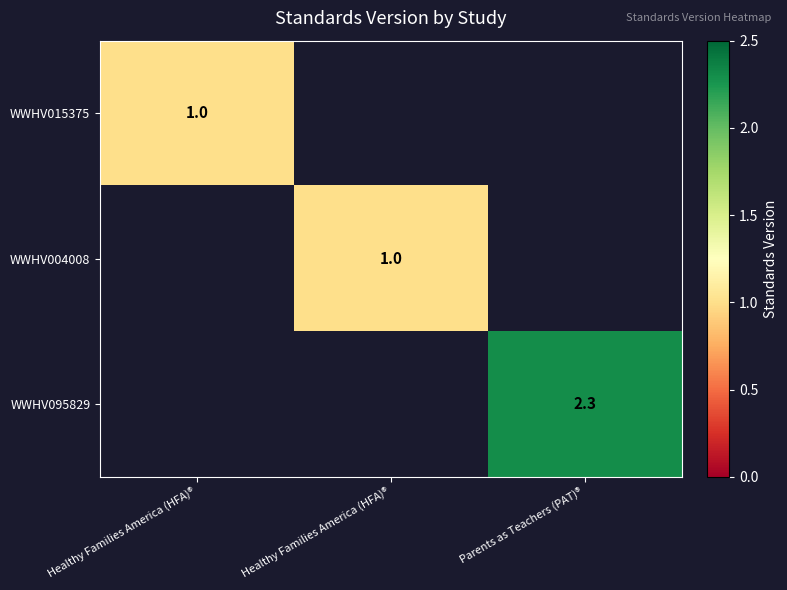

What is the difference between the maximum and minimum values in the WWHV004008 series?

1.0